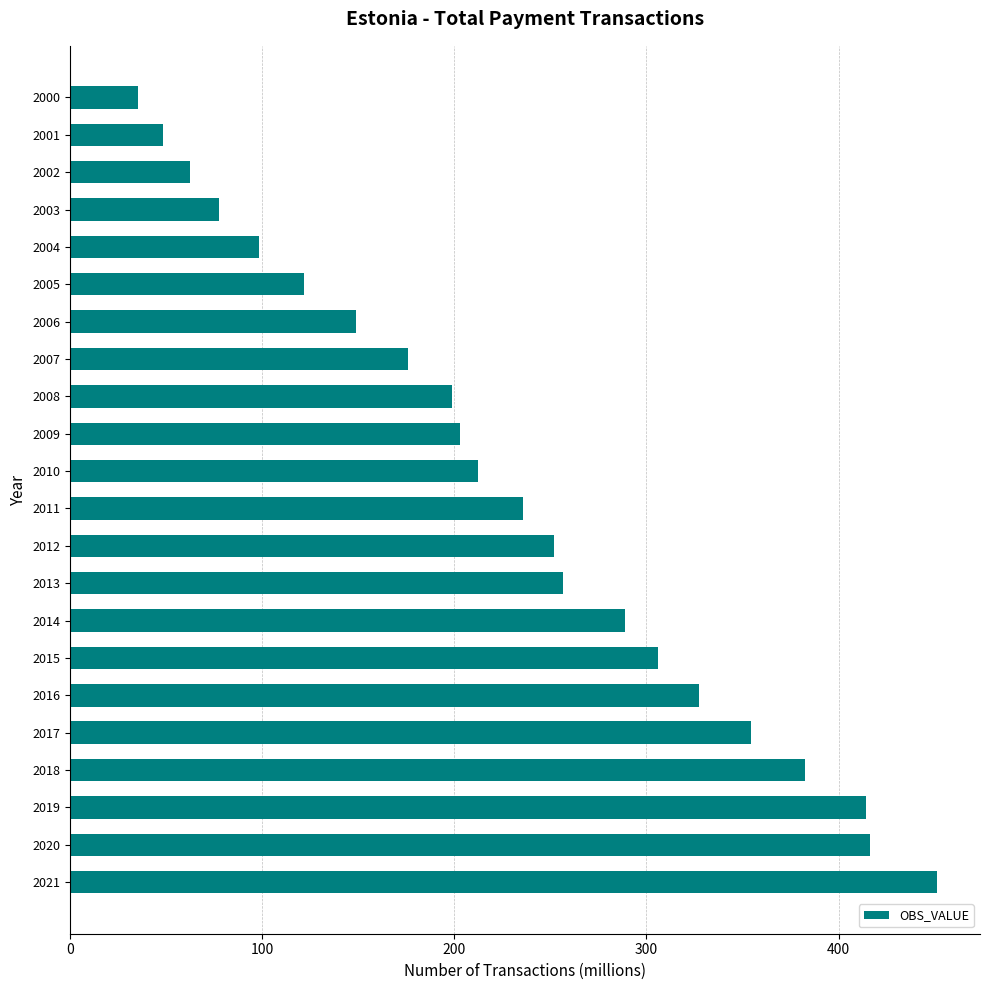

Is it true that the value at 2020 is 416.5?

True